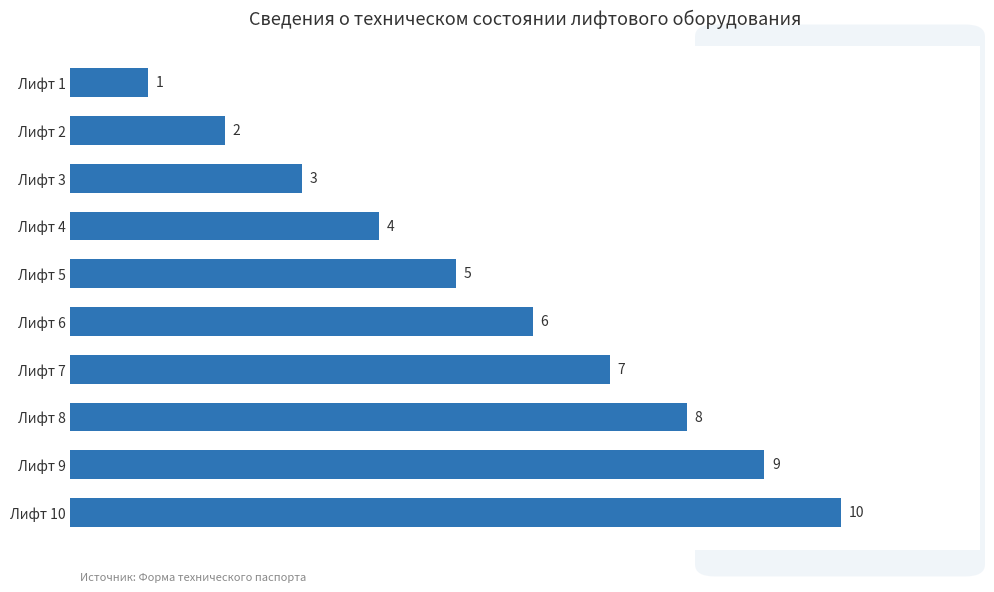

Rank the categories by value from lowest to highest.

Лифт 1, Лифт 2, Лифт 3, Лифт 4, Лифт 5, Лифт 6, Лифт 7, Лифт 8, Лифт 9, Лифт 10